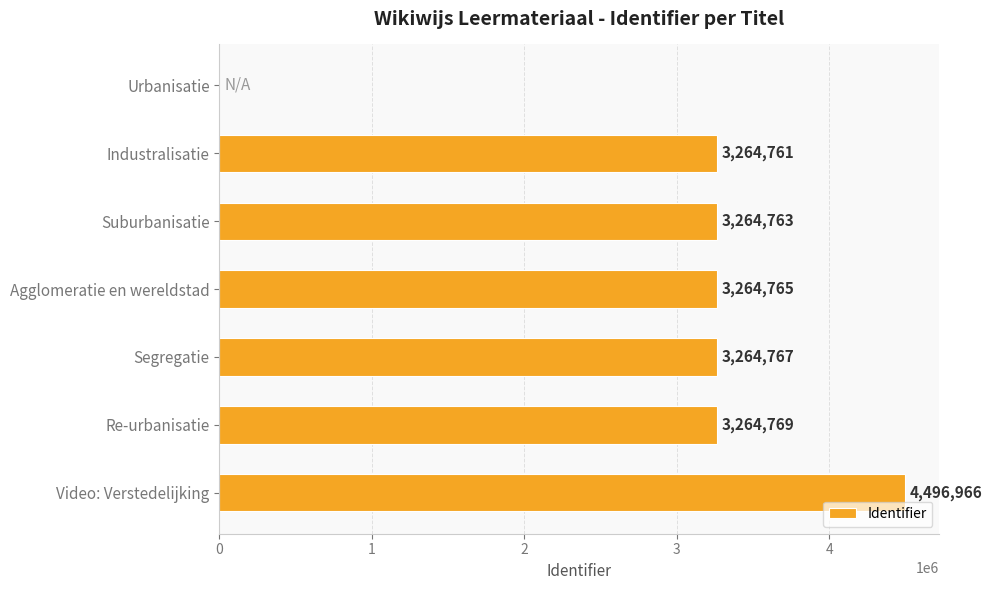

What is the sum of the values at Segregatie and Re-urbanisatie?

6529536